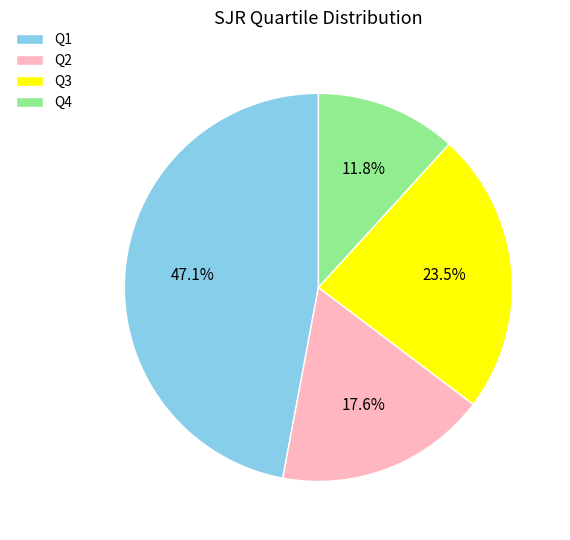

How much of the chart is everything except Q1?

52.9%